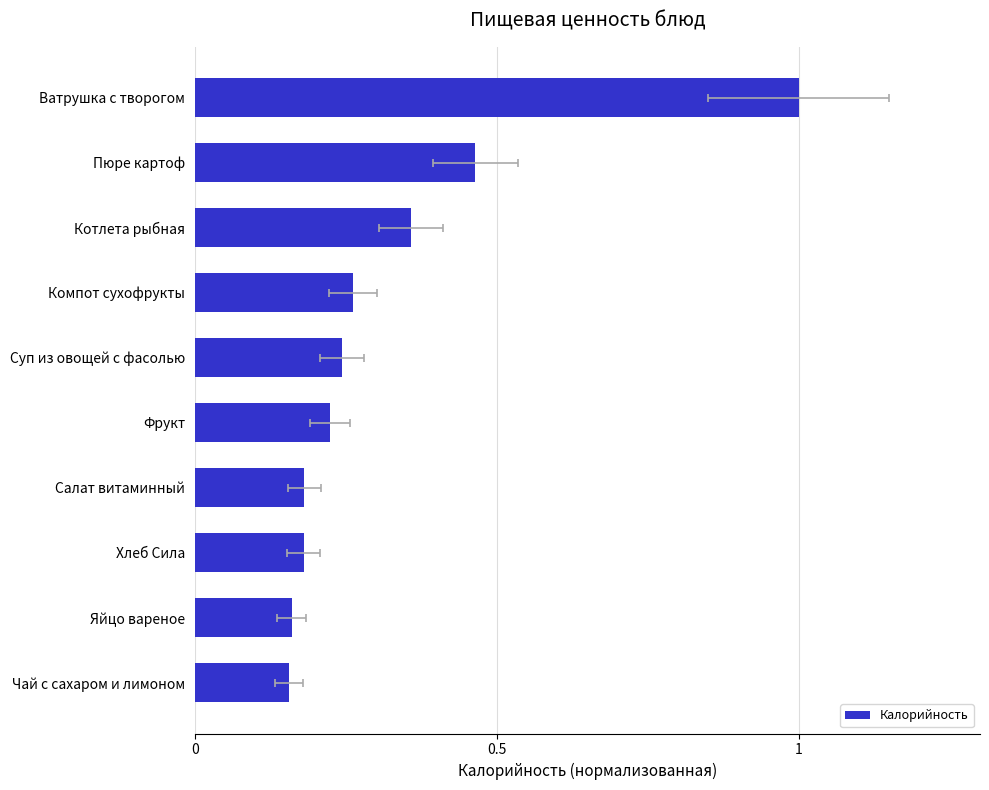

Is it true that the value at Чай с сахаром и лимоном is 0.2?

False